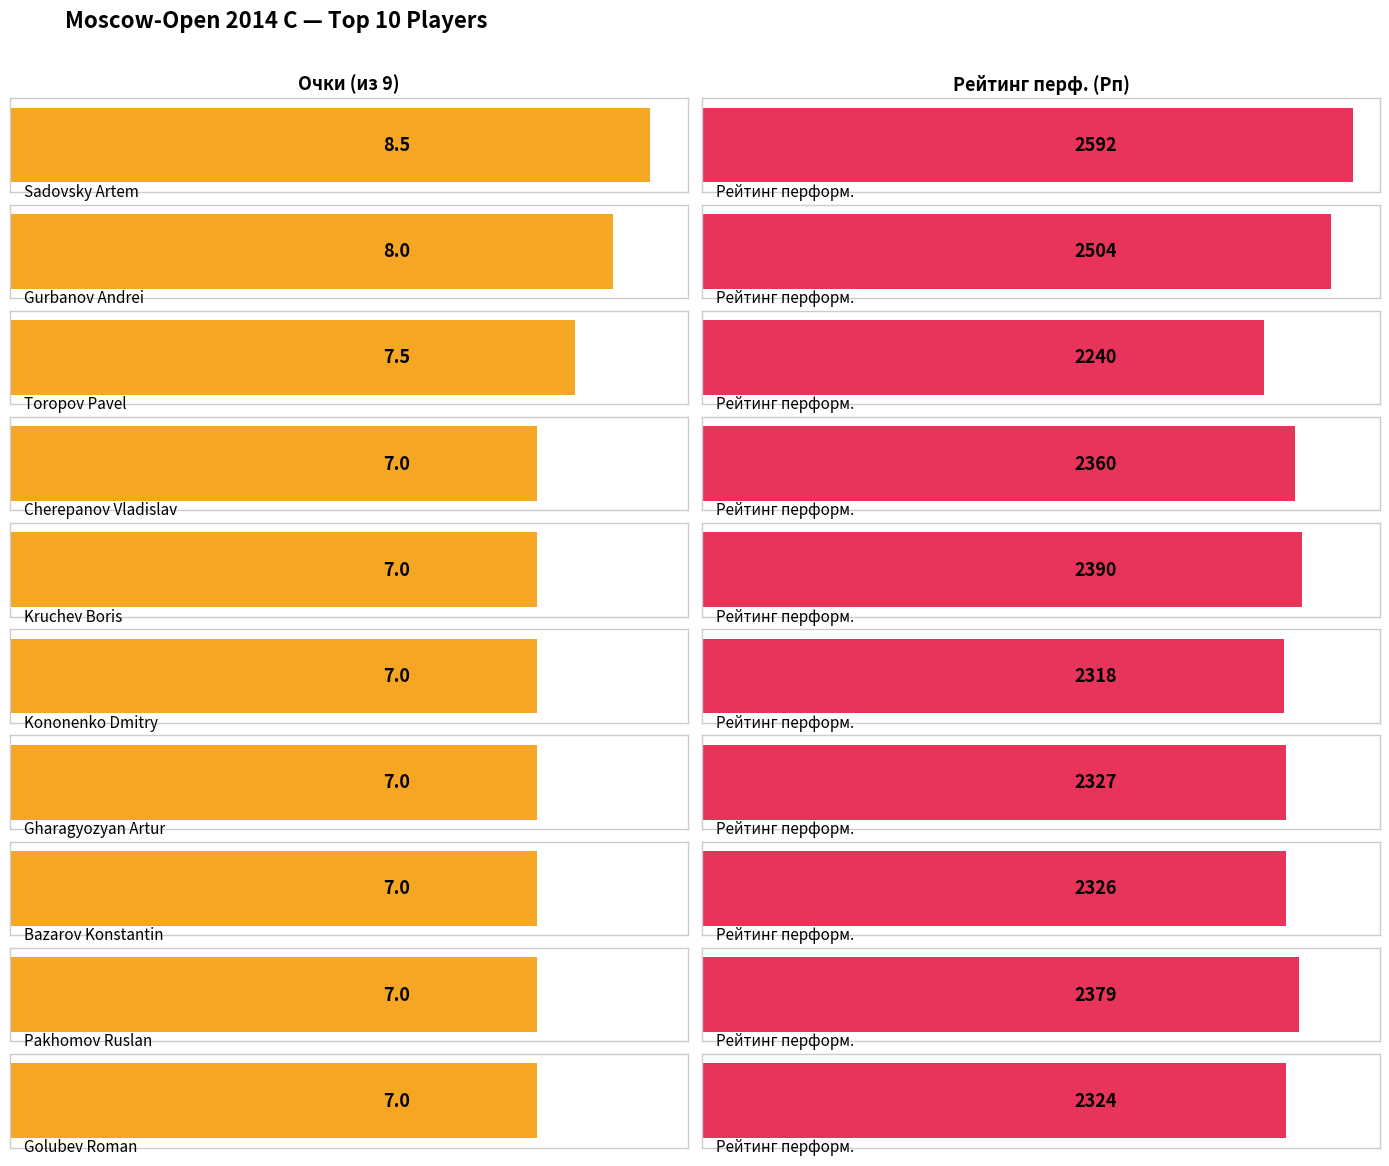

At how many categories does at least one series exceed 2338?

5